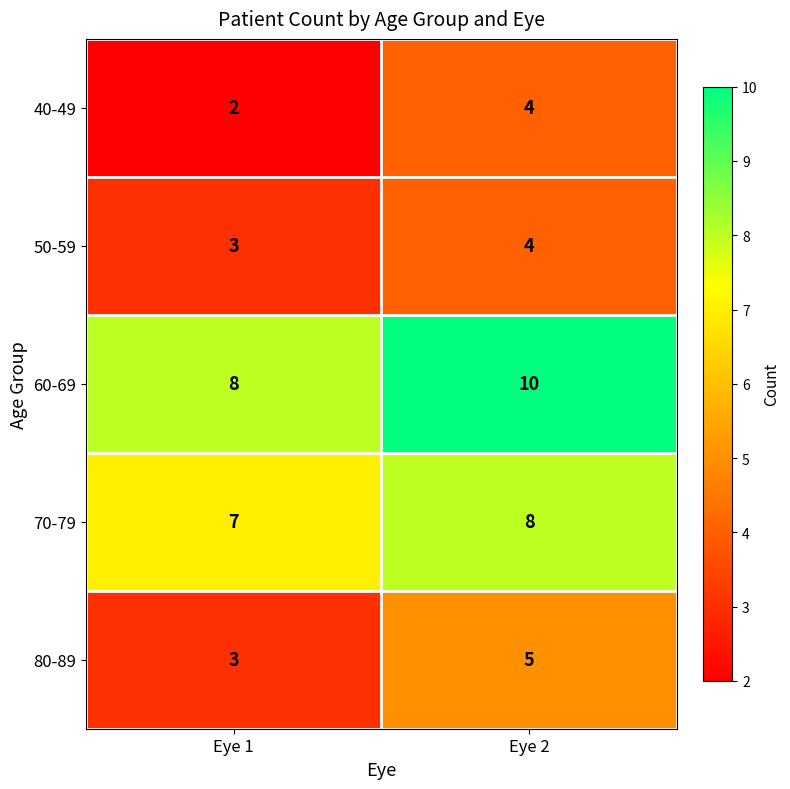

Reading left to right, what are all the values shown in this chart?

40-49: Eye 1=2	Eye 2=4
50-59: Eye 1=3	Eye 2=4
60-69: Eye 1=8	Eye 2=10
70-79: Eye 1=7	Eye 2=8
80-89: Eye 1=3	Eye 2=5